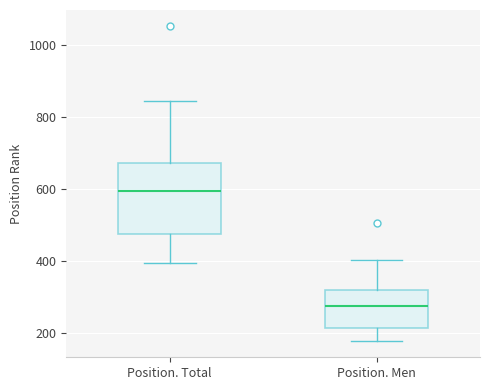

Where does the lower whisker of the box for Position. Total end on the y-axis? The values are not printed on the chart, so give them approximately, as read against the axis.

400